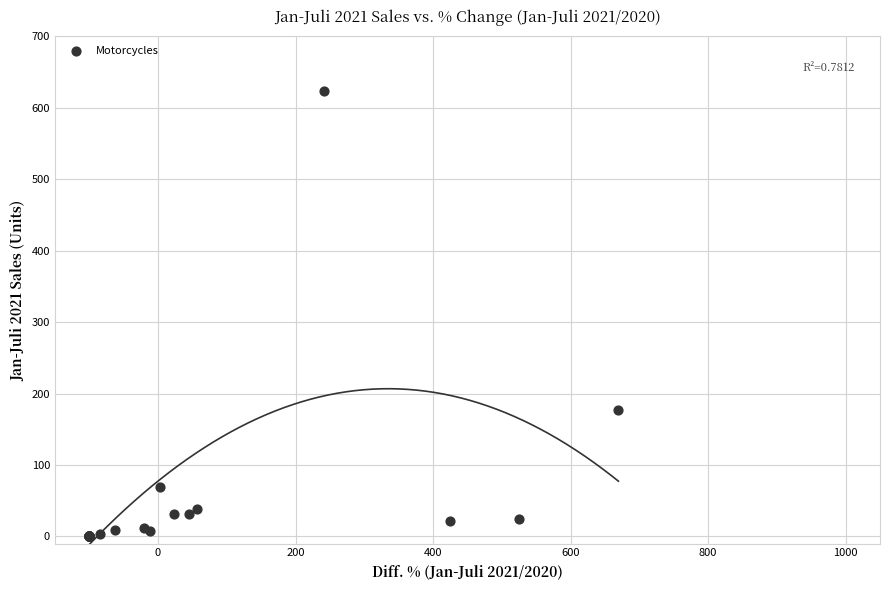

What Y value in the scatter plot is closest to 312?

177